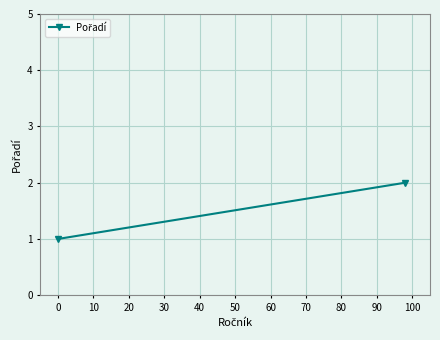

Is it true that the value at 0 is 4?

False